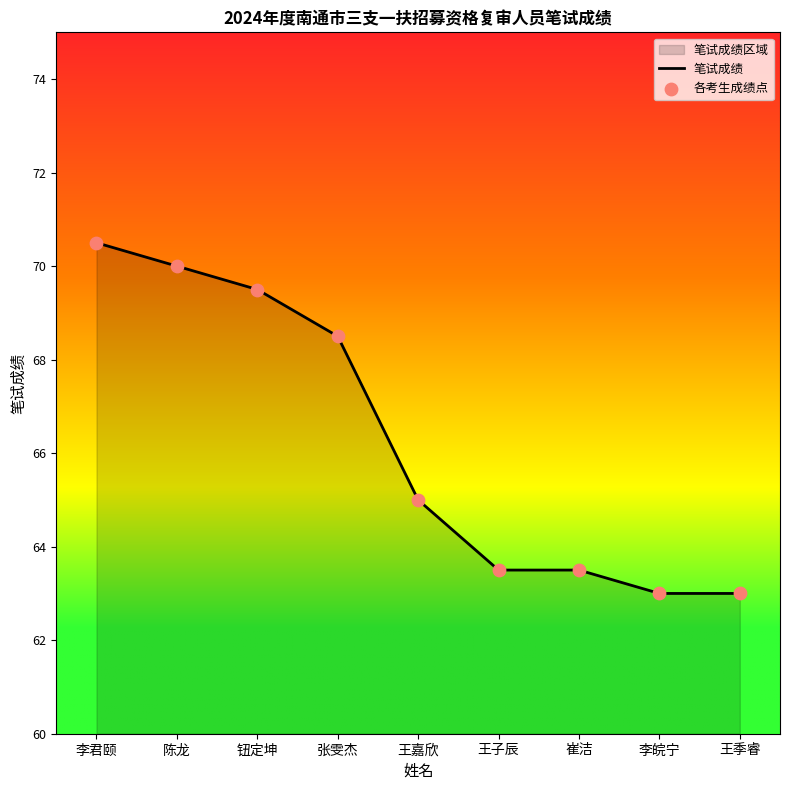

Which series contains the highest Y value?

笔试成绩